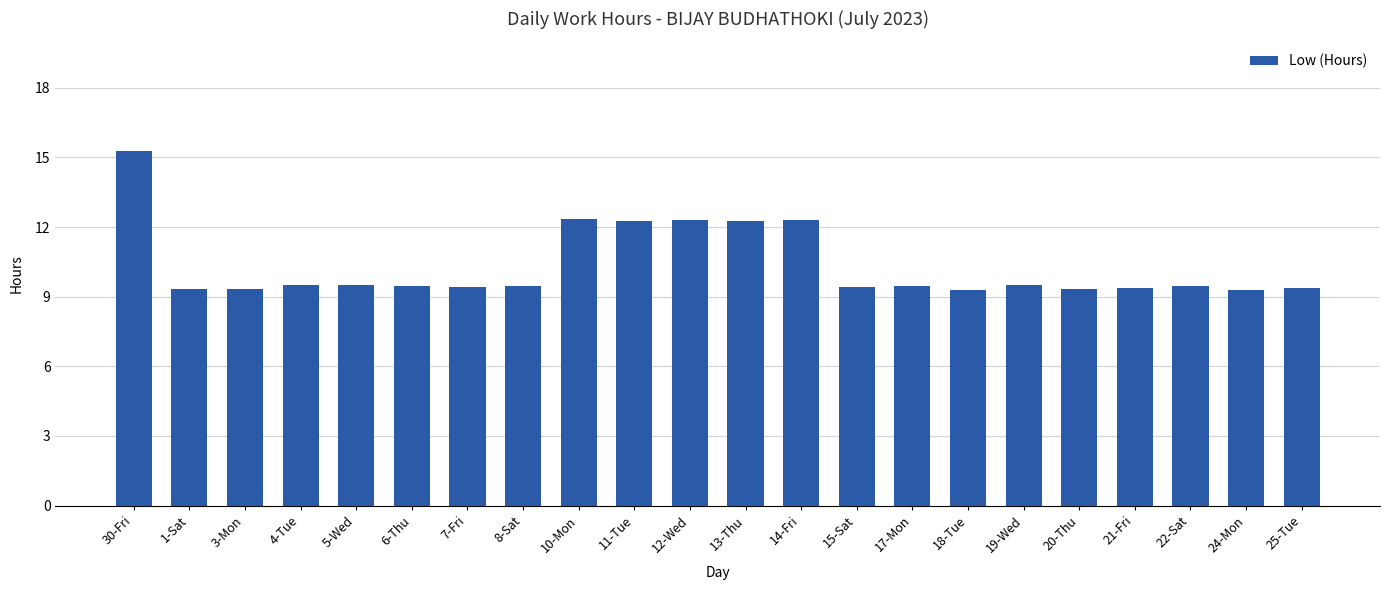

Which label corresponds to the largest value in the chart?

30-Fri